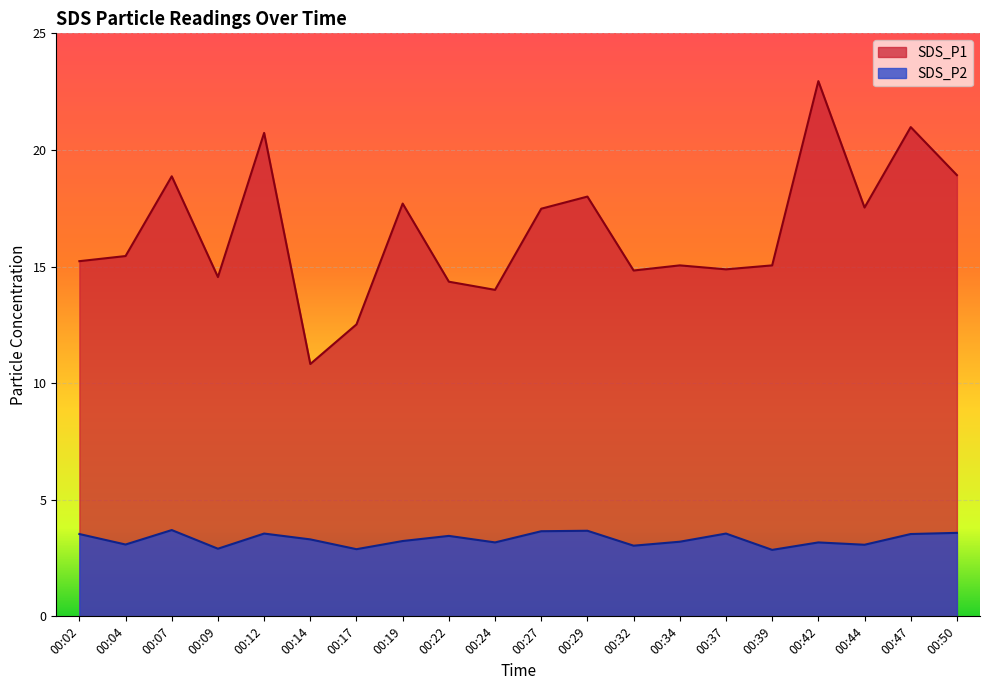

At which label does SDS_P1 reach its peak?

00:42